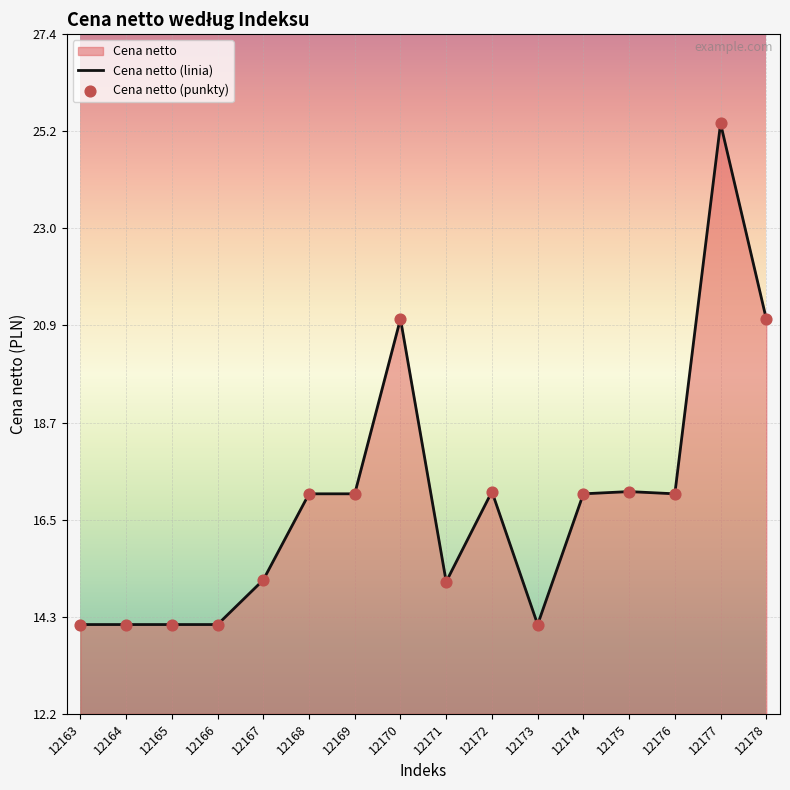

What is the change in value from 12172 to 12173?

-3.0